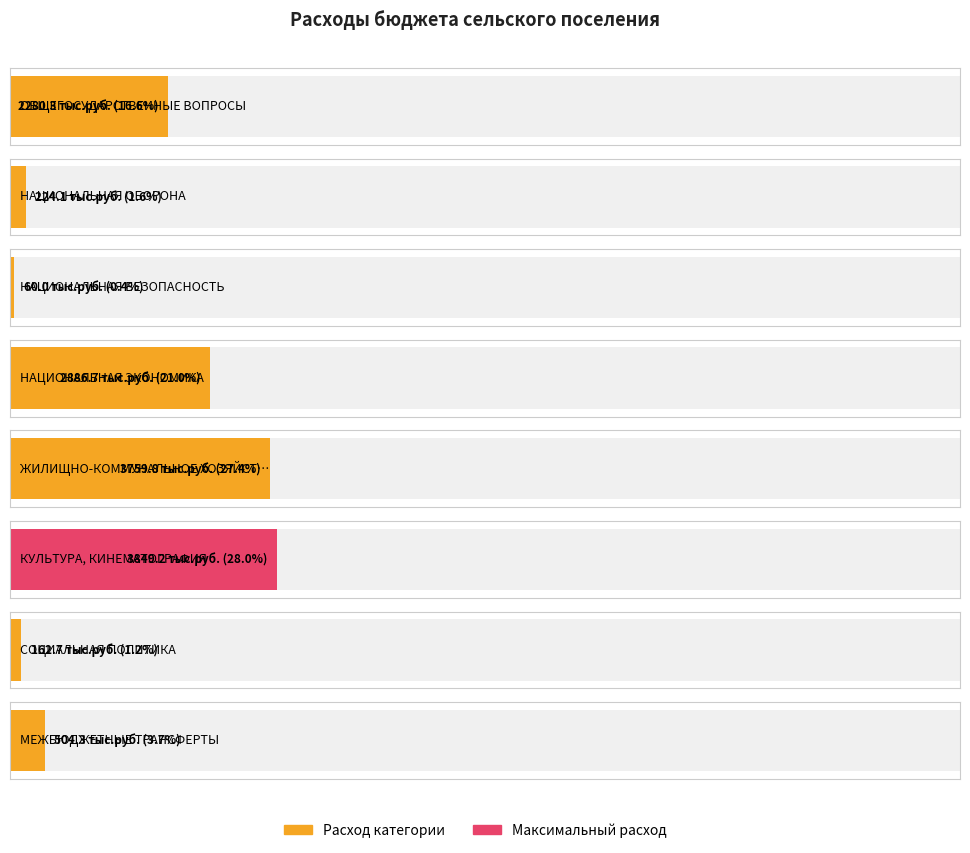

List the labels in order of value, largest first.

КУЛЬТУРА, КИНЕМАТОГРАФИЯ, ЖИЛИЩНО-КОММУНАЛЬНОЕ ХОЗЯЙСТВО, НАЦИОНАЛЬНАЯ ЭКОНОМИКА, ОБЩЕГОСУДАРСТВЕННЫЕ ВОПРОСЫ, МЕЖБЮДЖЕТНЫЕ ТРАНСФЕРТЫ, НАЦИОНАЛЬНАЯ ОБОРОНА, СОЦИАЛЬНАЯ ПОЛИТИКА, НАЦИОНАЛЬНАЯ БЕЗОПАСНОСТЬ